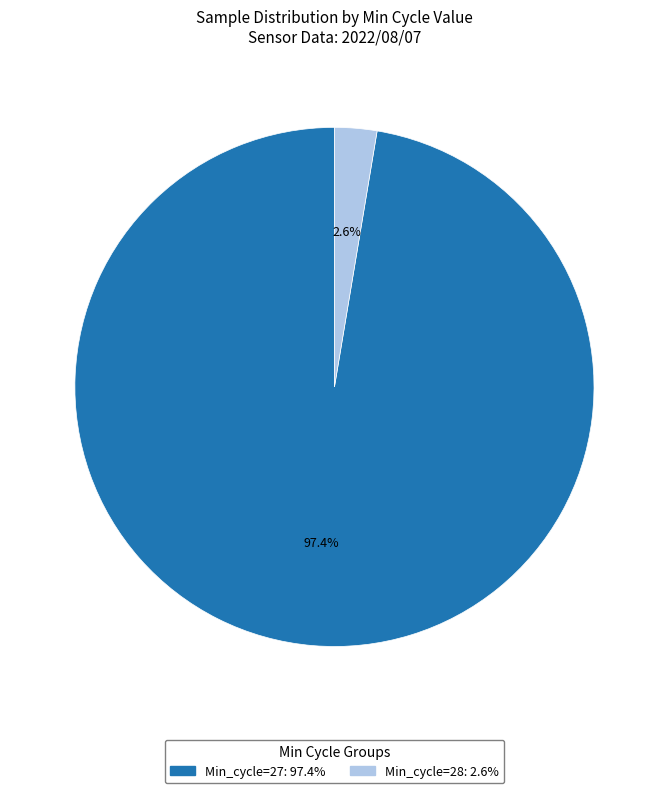

Is there a majority slice in this chart?

Yes